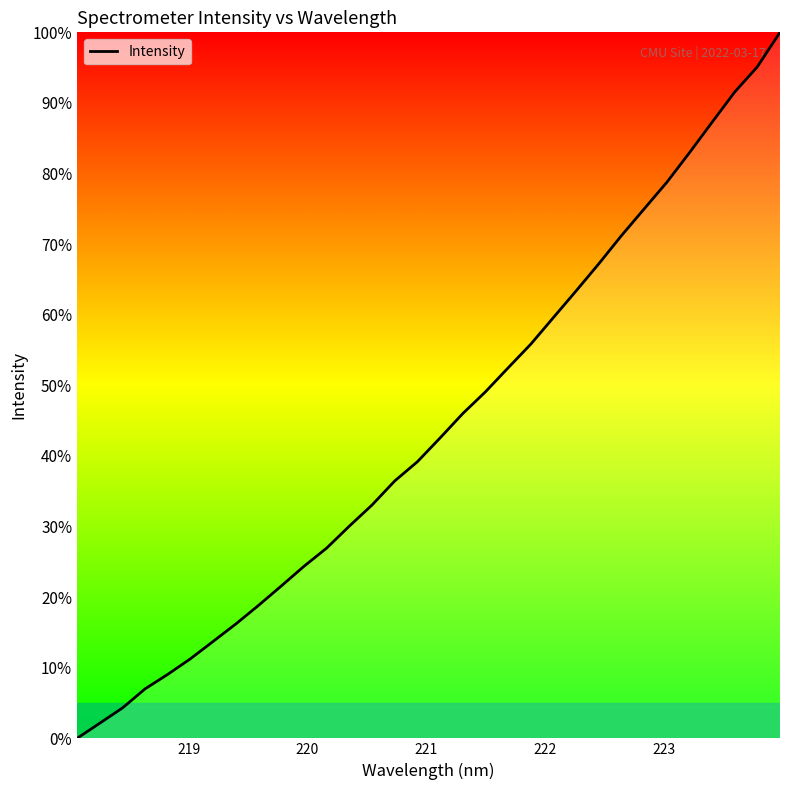

What is the difference between the maximum and minimum values?

100.0